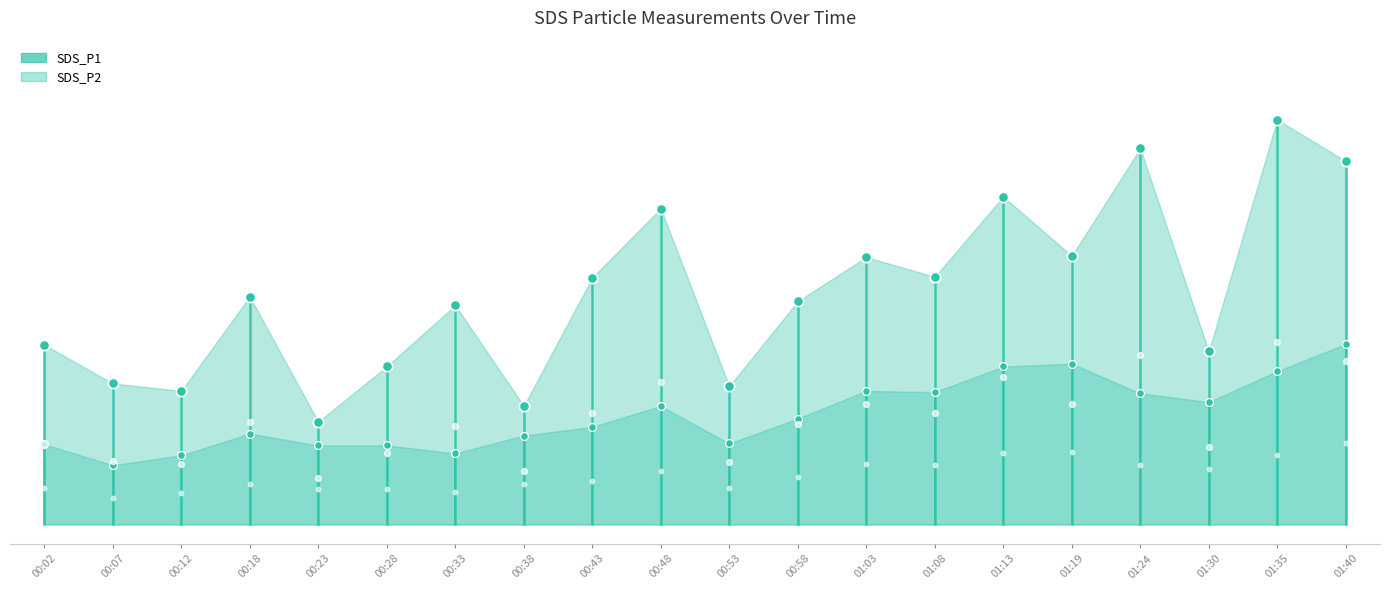

Is the value of SDS_P1 at 01:40 greater than the value of SDS_P2 at 00:43?

Yes